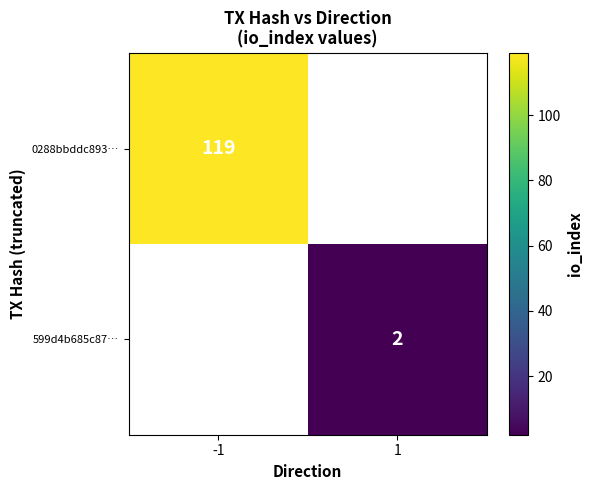

Is it true that 599d4b685c87… equals 3 at 1?

False